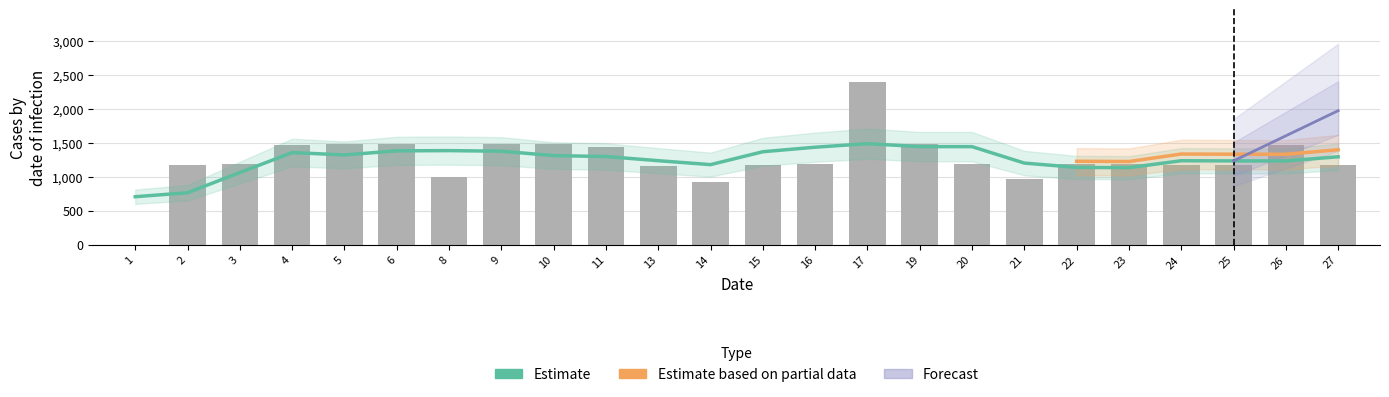

Between 11 and 6, which is larger?

6